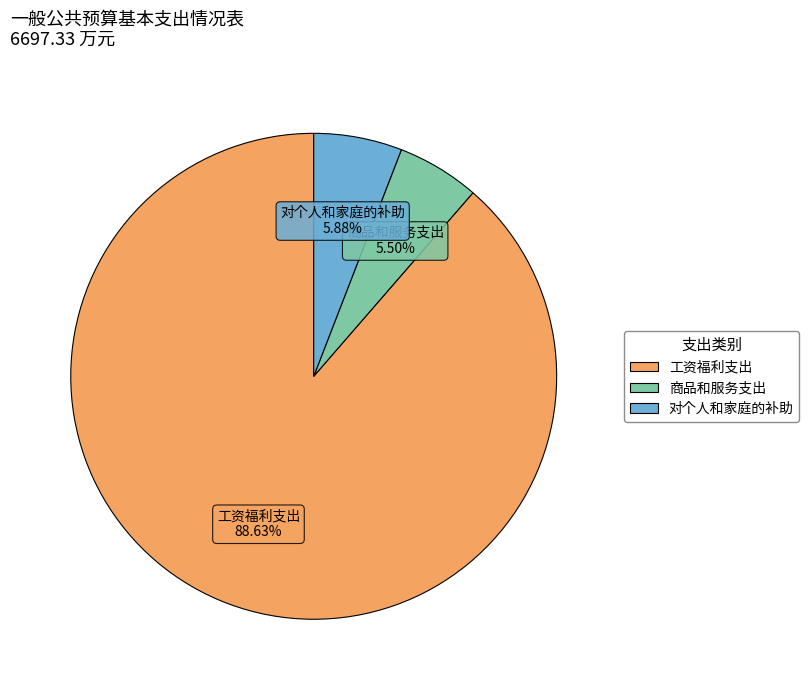

True or false: 对个人和家庭的补助 accounts for 6% of the total.

True